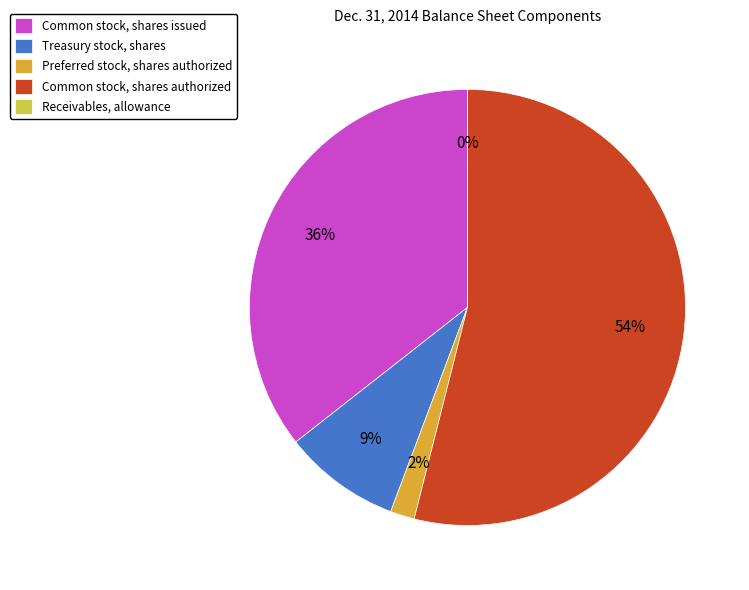

To the nearest percent, what is the difference between the Treasury stock, shares and Common stock, shares authorized slice percentages?

45%